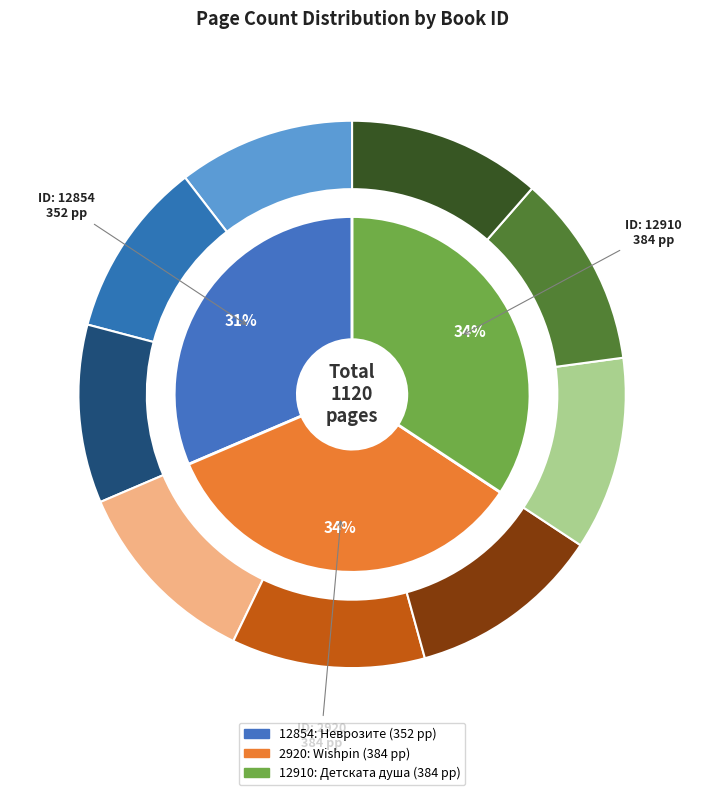

Is 2920 the majority of the pie?

No